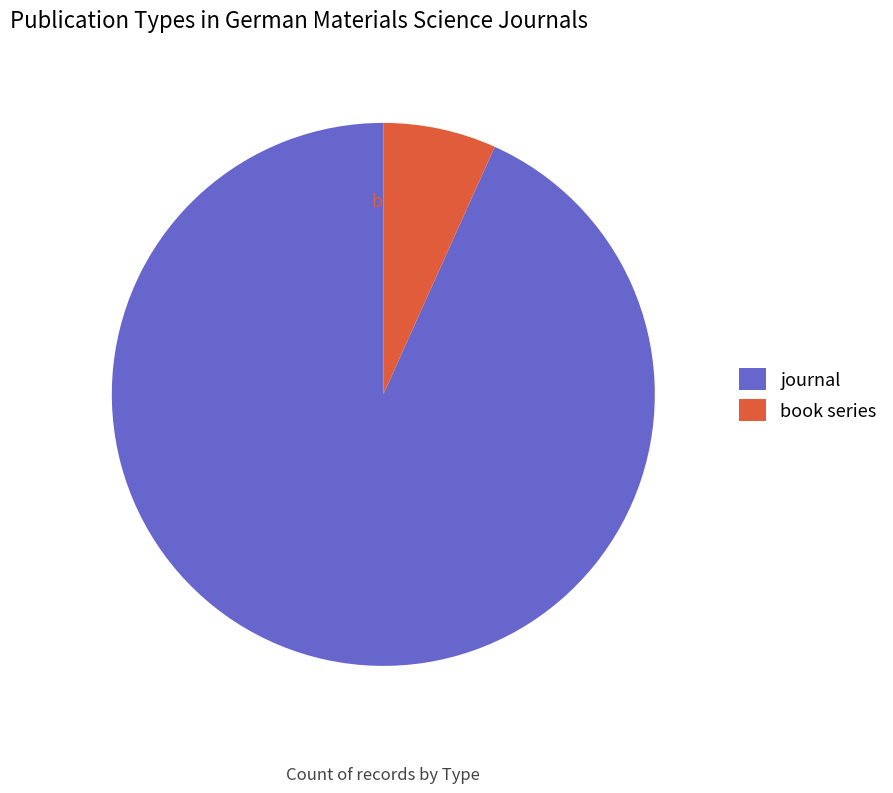

Is journal the majority of the pie?

Yes